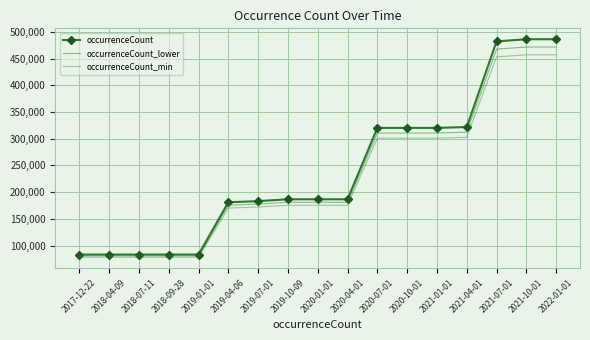

What is the label of the 15th point from the left?

2021-07-01